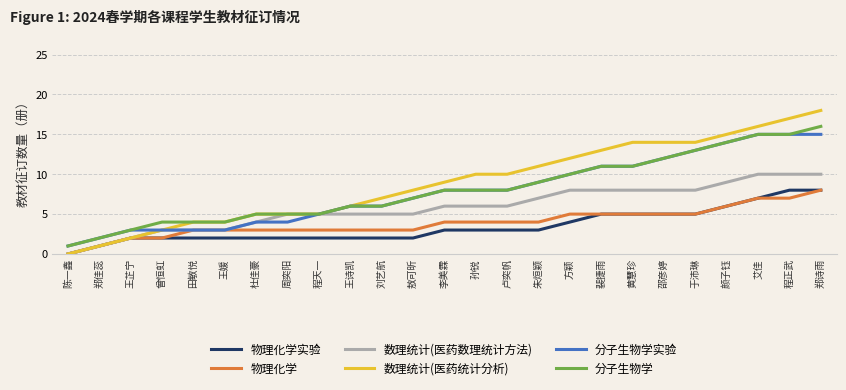

At which category is the sum across all series the highest?

郑诗雨